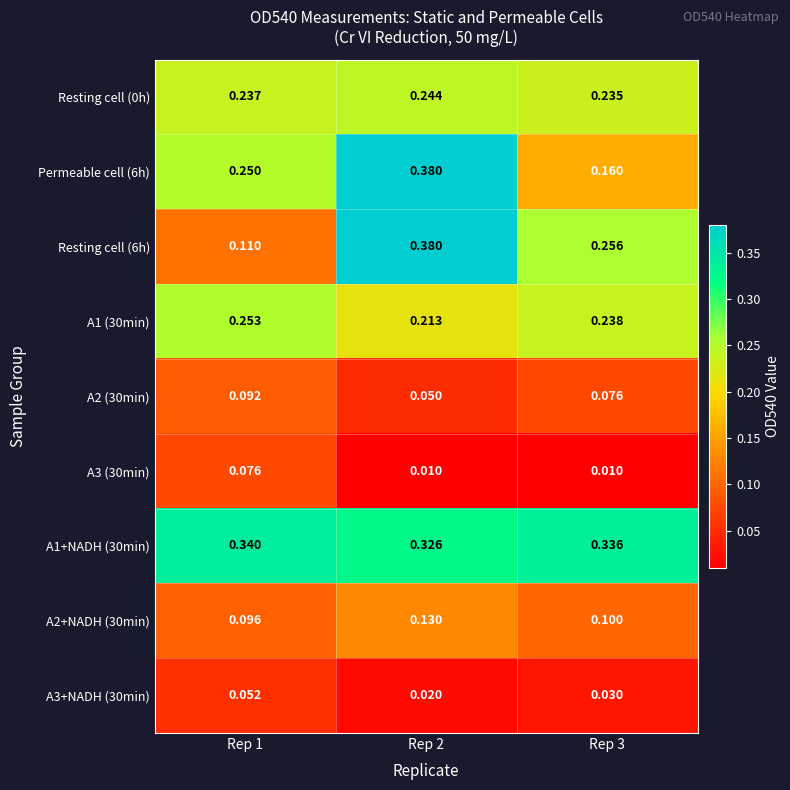

At which category is the sum across all series the highest?

Rep 2